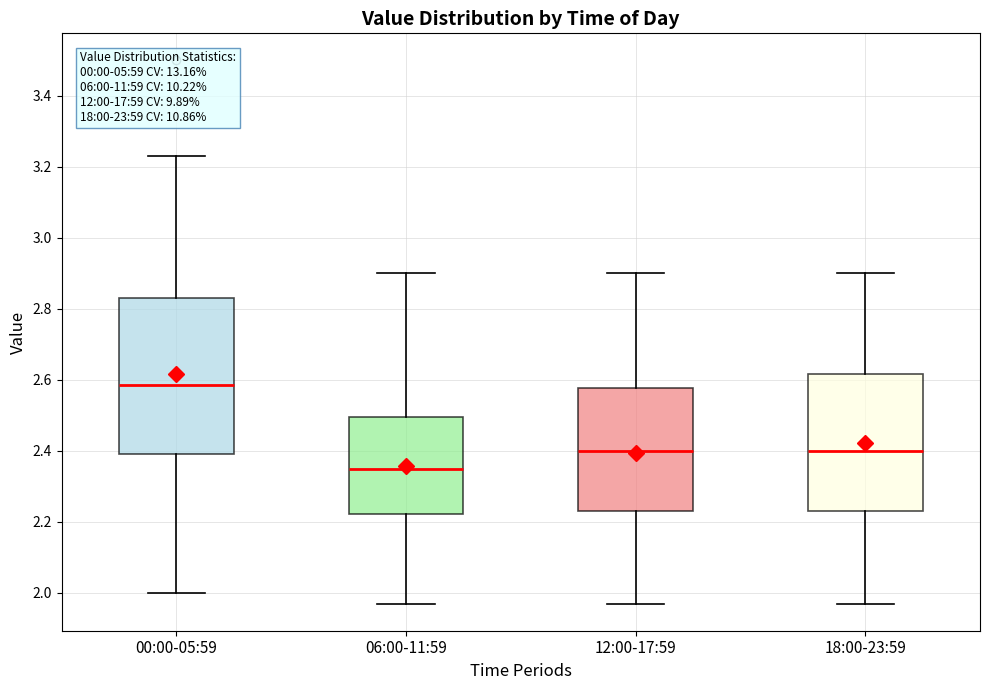

Where is the upper edge of the box for 00:00-05:59 on the y-axis? The values are not printed on the chart, so give them approximately, as read against the axis.

2.84